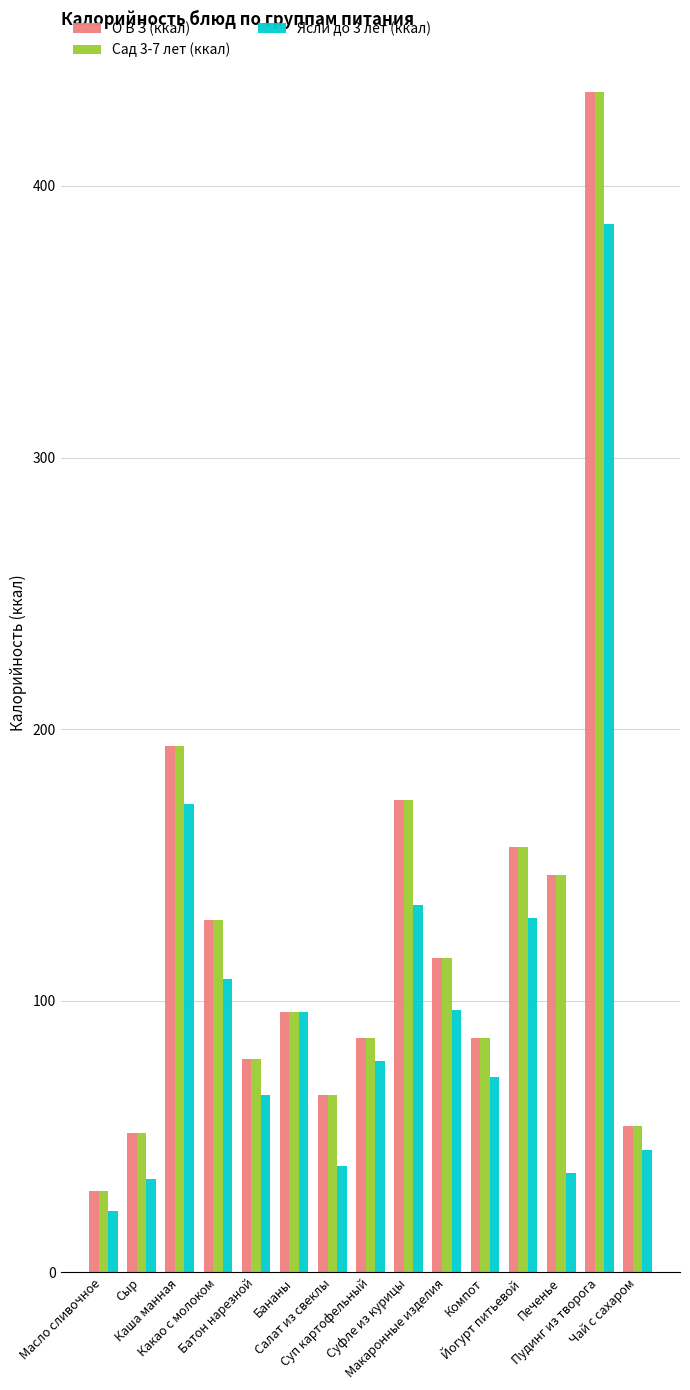

What is the highest value of the Ясли до 3 лет (ккал) series?

386.1